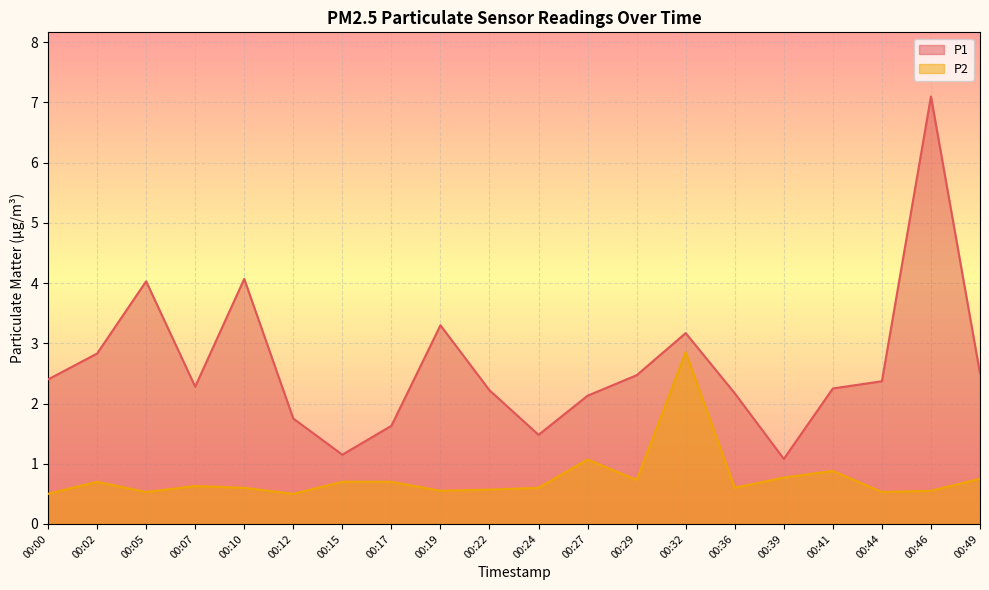

What is the minimum value for P2?

0.5